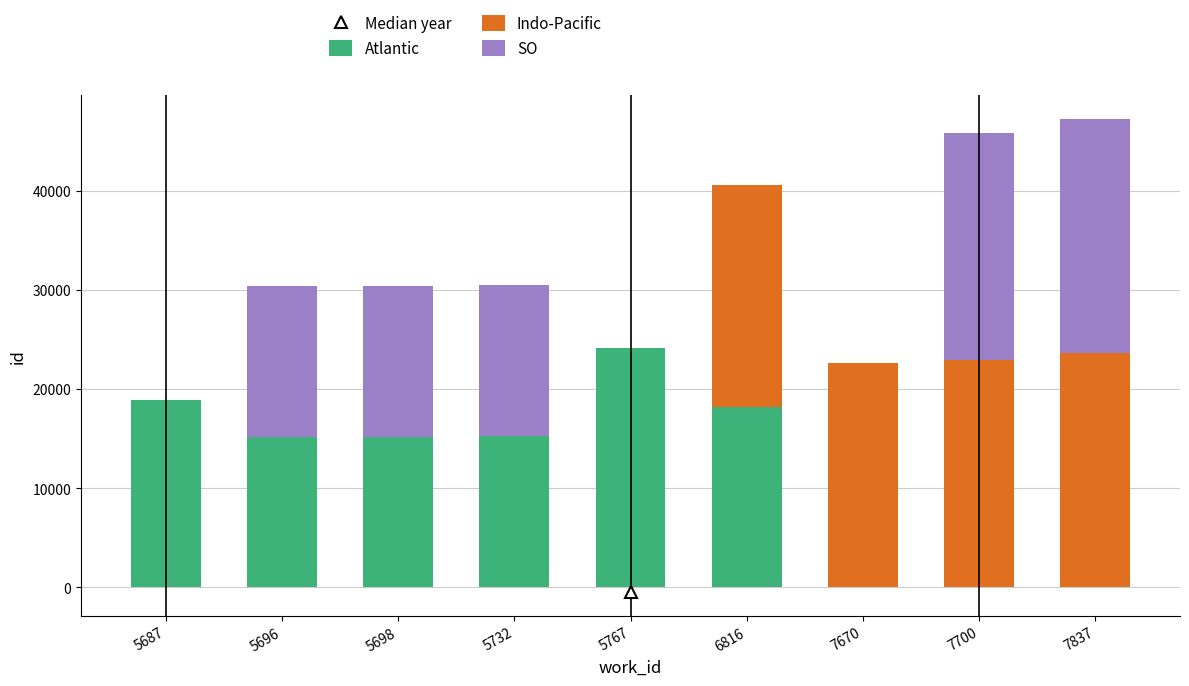

The value of Atlantic at 5732 is 15275. True or false?

True